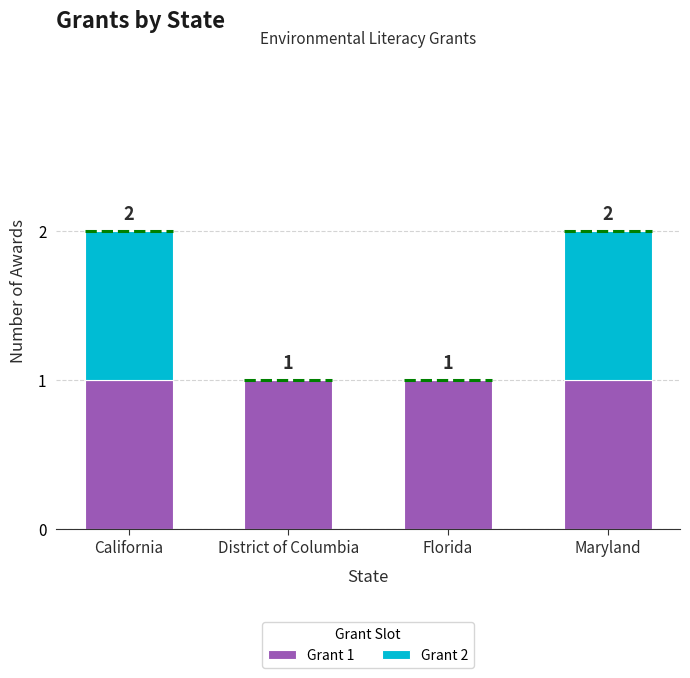

True or false: Grant 1 has a value of 1 at Florida.

True